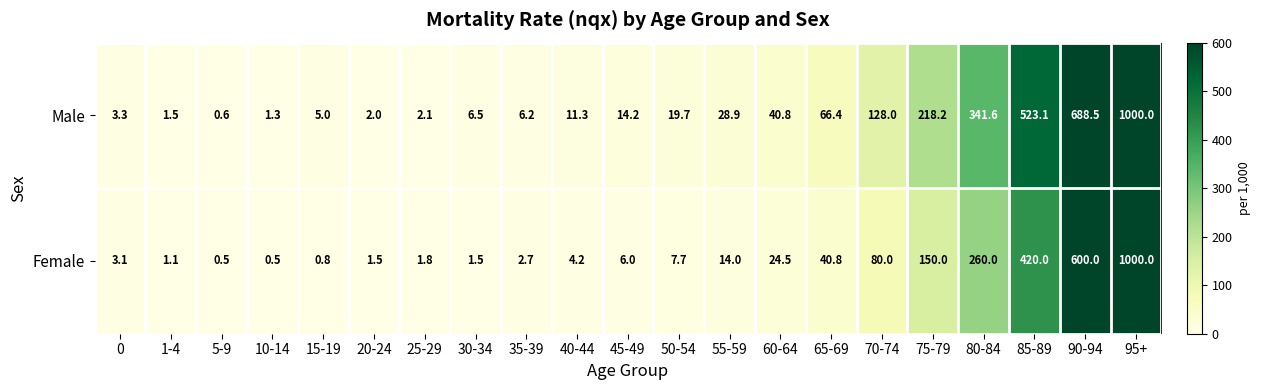

What is the difference between the maximum and minimum values in the Male series?

999.4